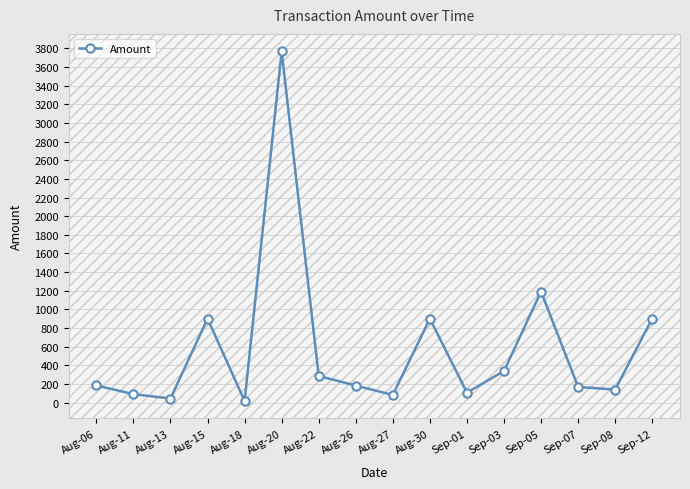

The chart shows a value of 900.0 at Aug-15. True or false?

True